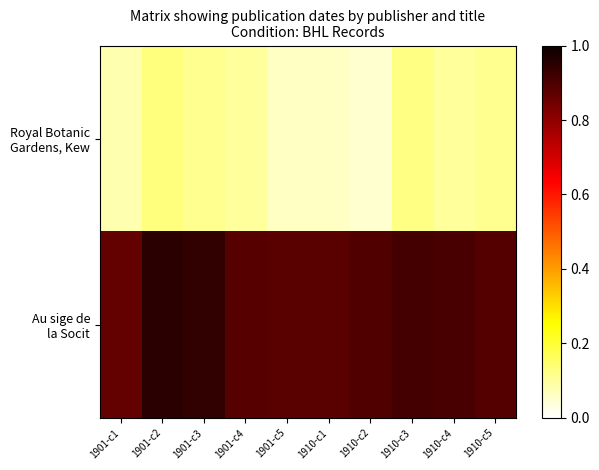

What is the smallest value displayed?

0.1